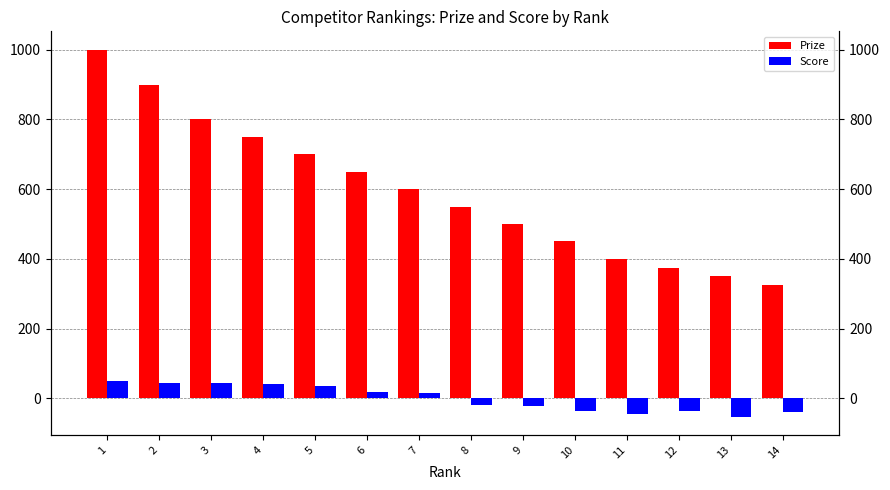

At 7, list the series in order from smallest to largest.

Score, Prize